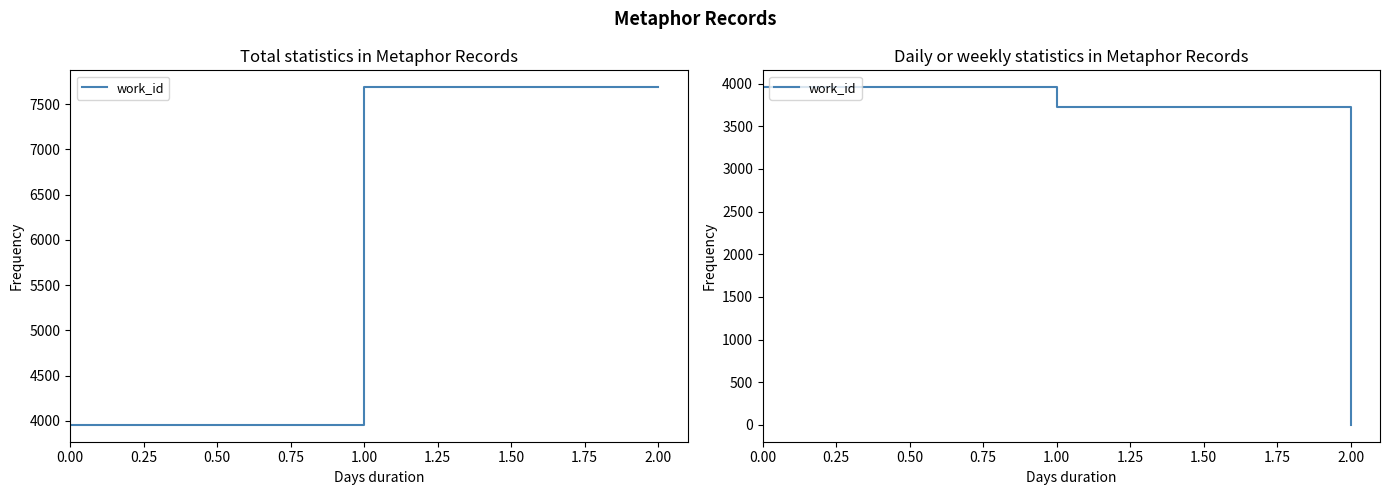

The value at 0.00 is 6104. True or false?

False